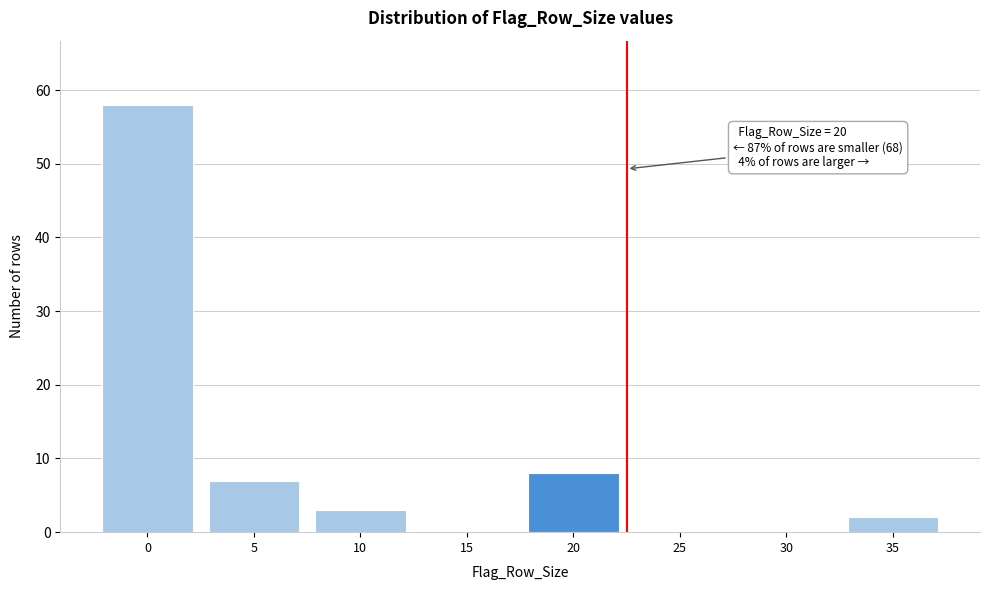

Reading left to right, extract all data points from this chart.

0=58	5=7	10=3	15=0	20=8	25=0	30=0	35=2